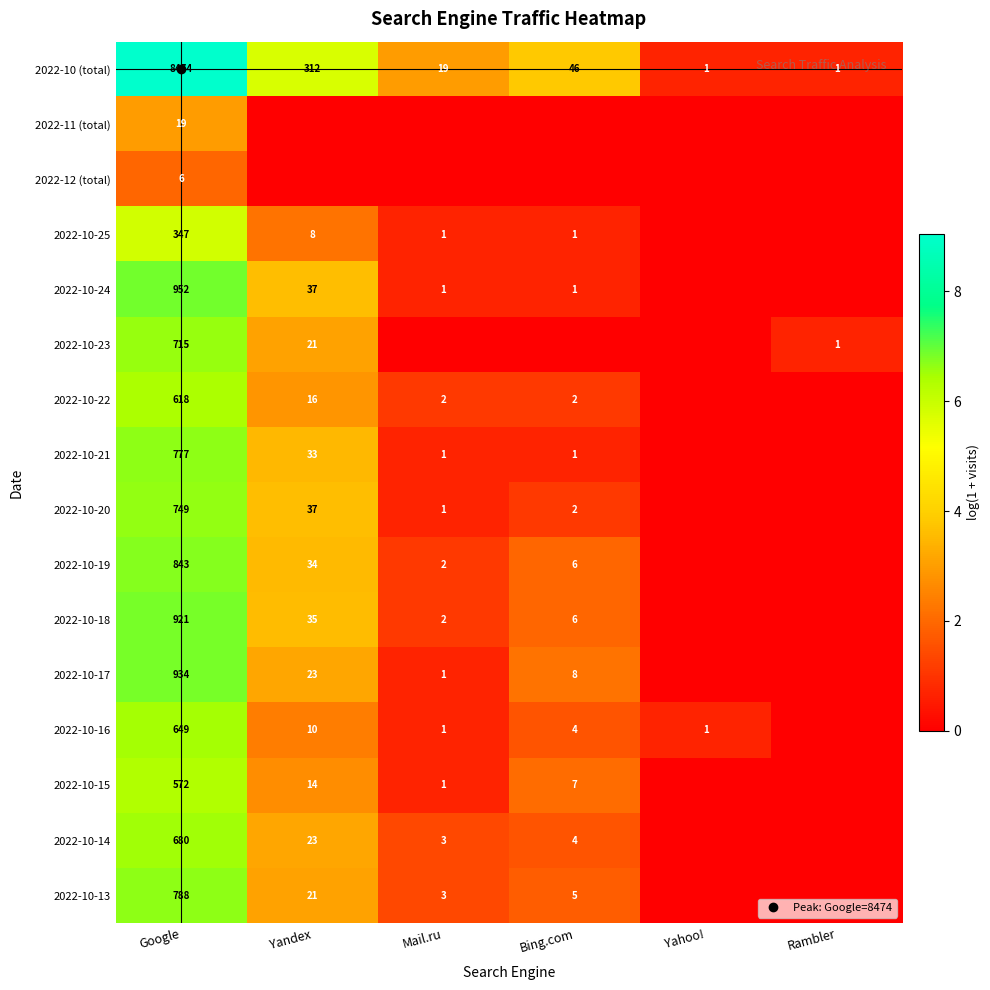

Which has a higher value, Yandex or Google?

Google